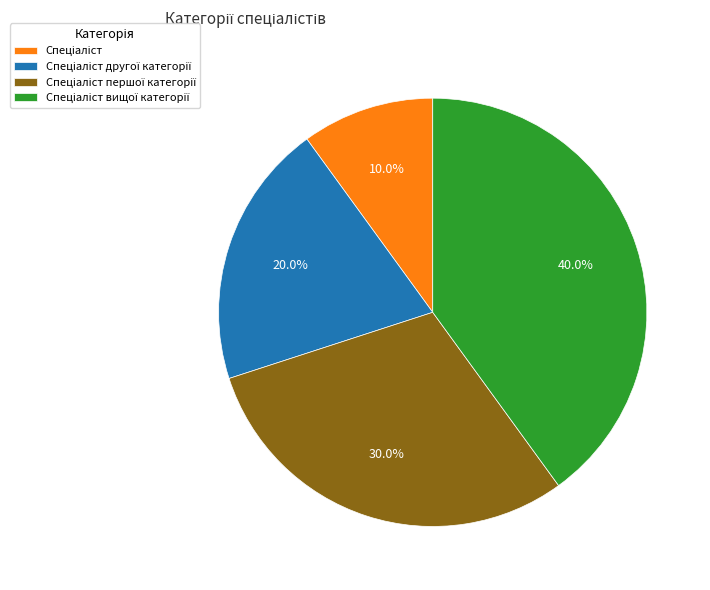

Does any single category account for the majority?

No